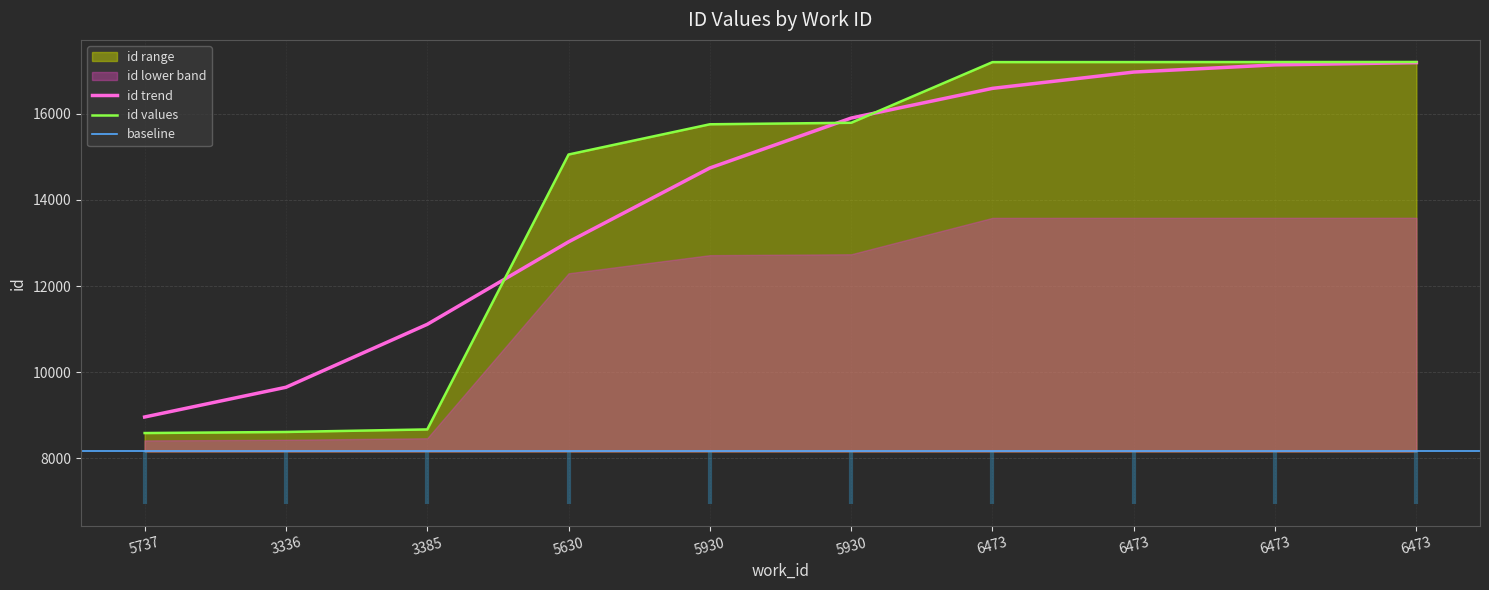

True or false: the data shows 12965 at 3385.

False